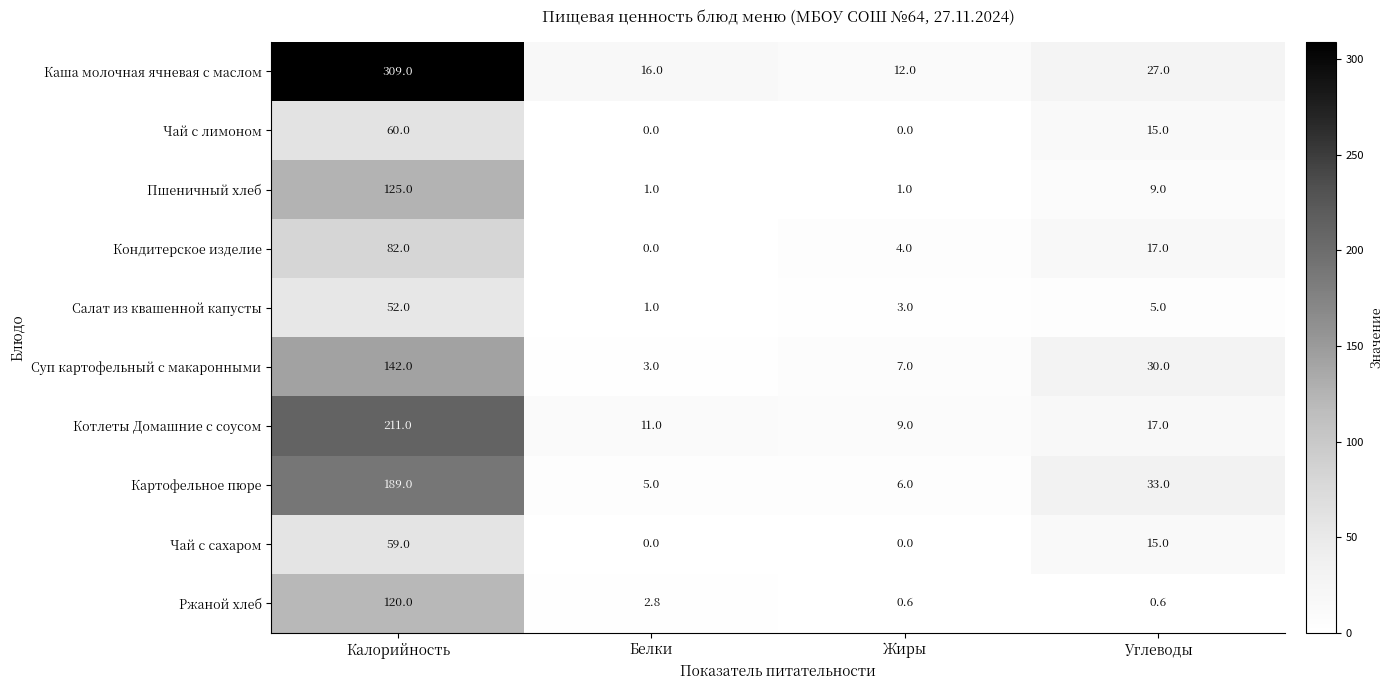

Is the value of Пшеничный хлеб at Углеводы greater than the value of Суп картофельный с макаронными at Углеводы?

No